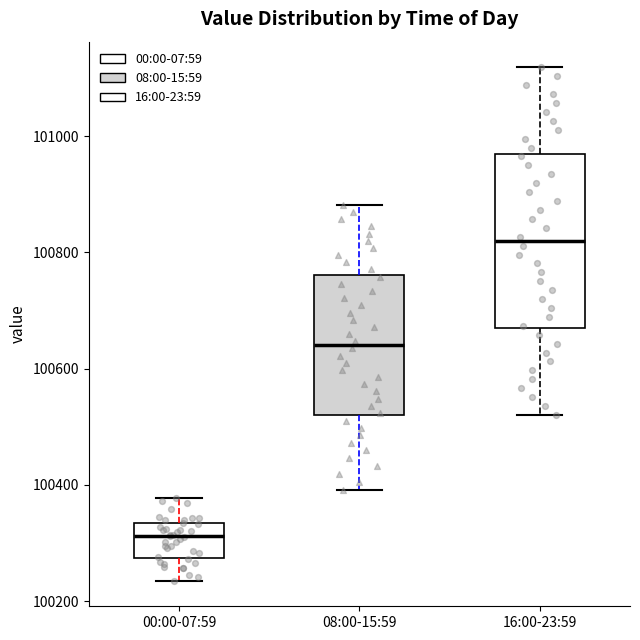

Where is the lower edge of the box for 08:00-15:59 on the y-axis? The values are not printed on the chart, so give them approximately, as read against the axis.

100520